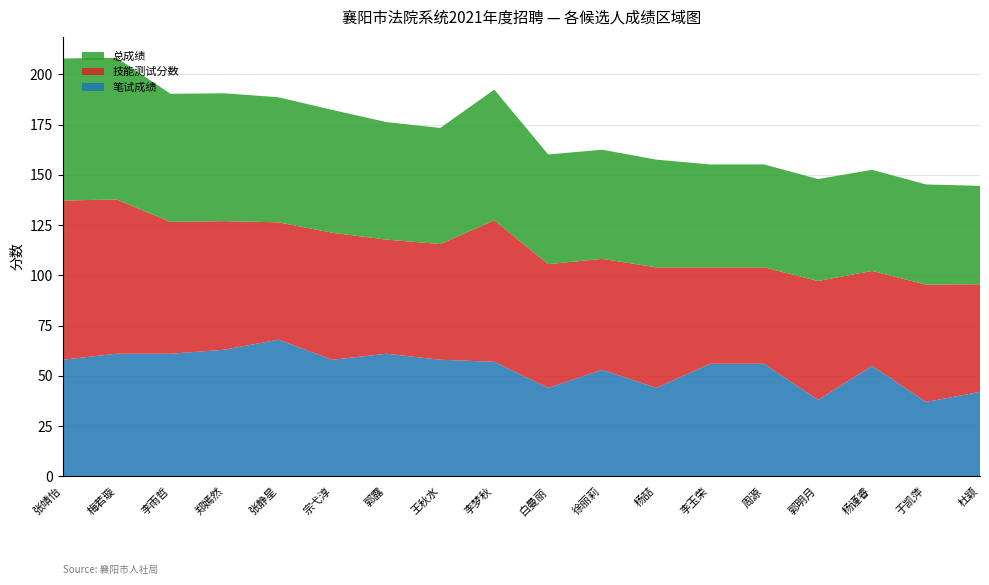

Reading left to right, list all the values displayed in this chart.

笔试成绩: 58.0	61.0	61.0	63.0	68.0	58.0	61.0	58.0	57.0	44.0	53.0	44.0	56.0	56.0	38.0	55.0	37.0	42.0
技能测试分数: 79.2	76.8	65.6	64.0	58.4	63.2	56.8	57.6	70.4	61.6	55.2	60.0	48.0	48.0	59.2	47.2	58.4	53.6
总成绩: 70.7	70.5	63.8	63.6	62.2	61.1	58.5	57.8	65.0	54.6	54.3	53.6	51.2	51.2	50.7	50.3	49.8	49.0